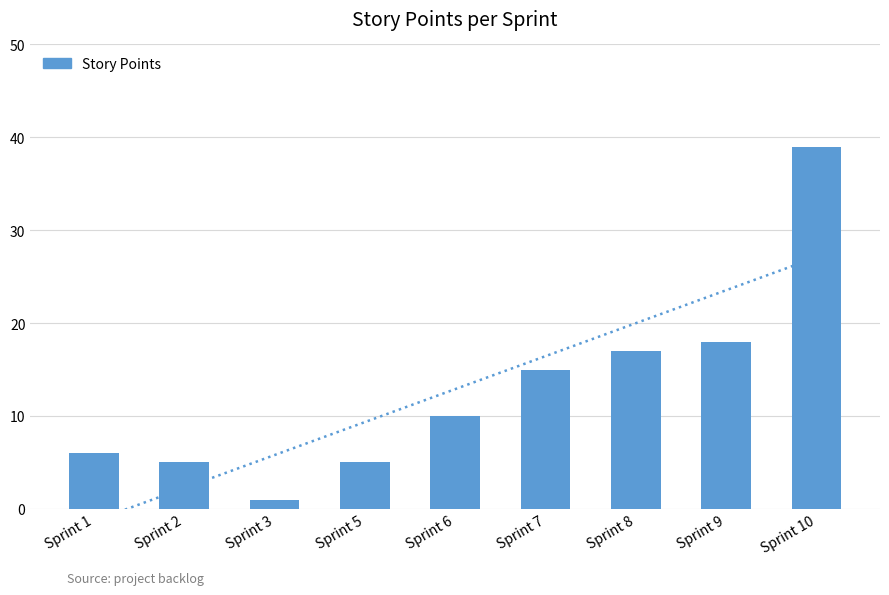

At which label is the value closest to 20?

Sprint 9